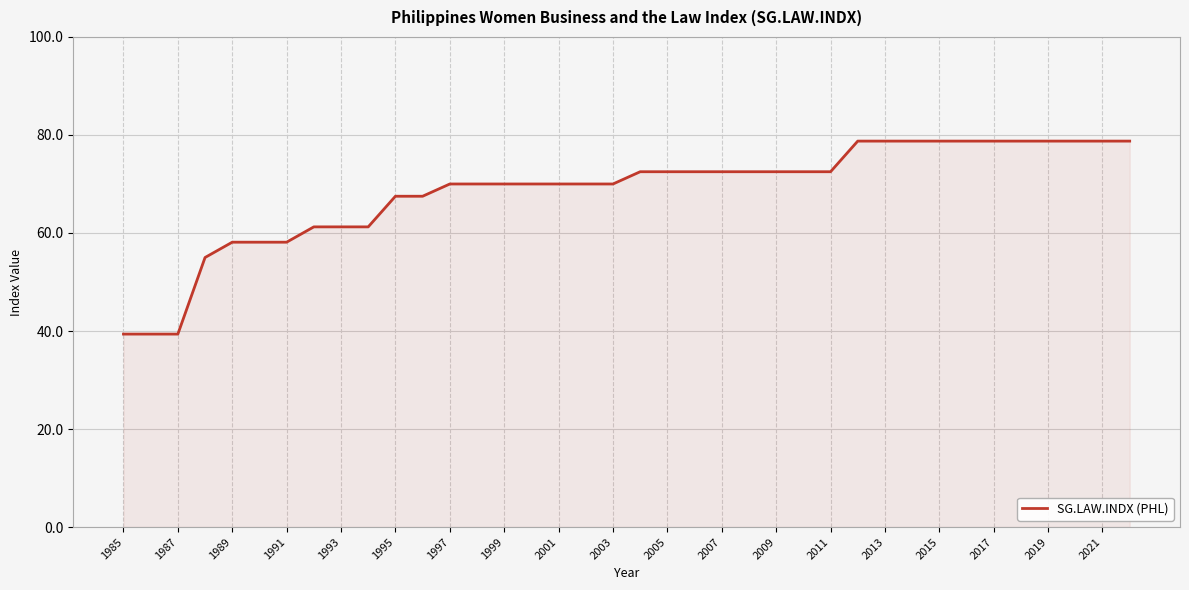

What is the greatest value displayed?

78.8